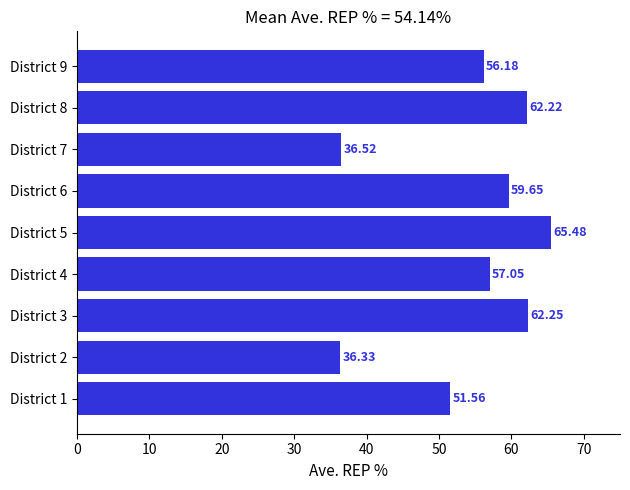

Which label corresponds to the largest value in the chart?

District 5